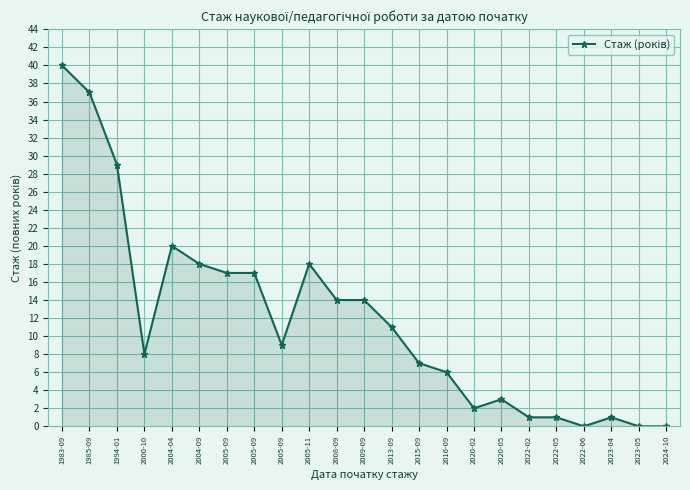

How many categories are shown in the chart?

23